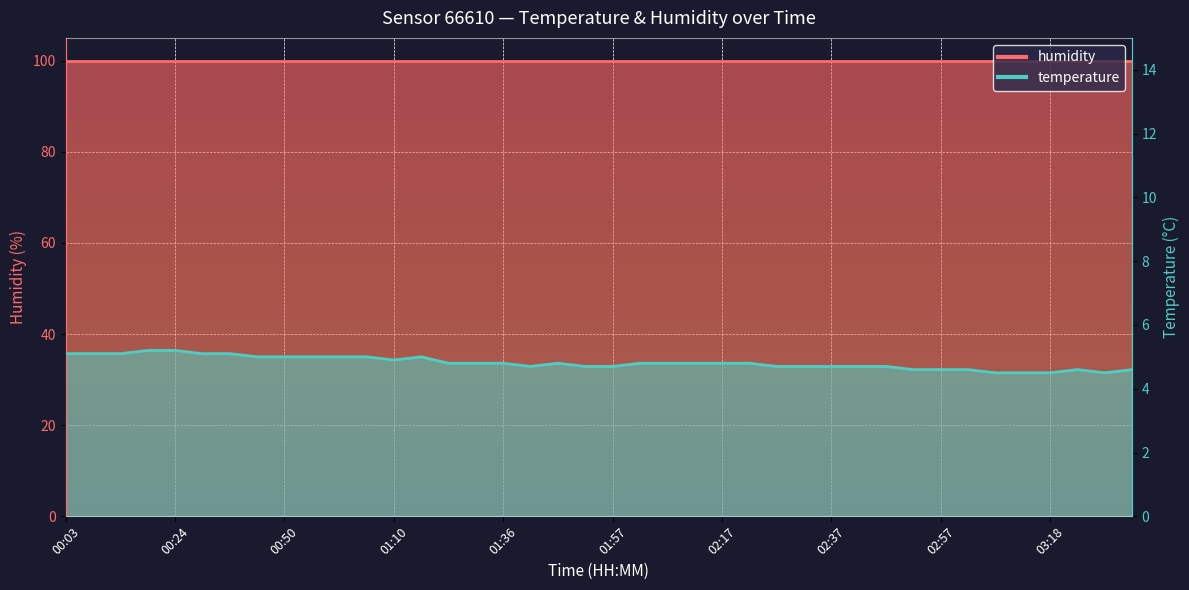

How many points are lower than both their immediate neighbors (excluding endpoints)?

3